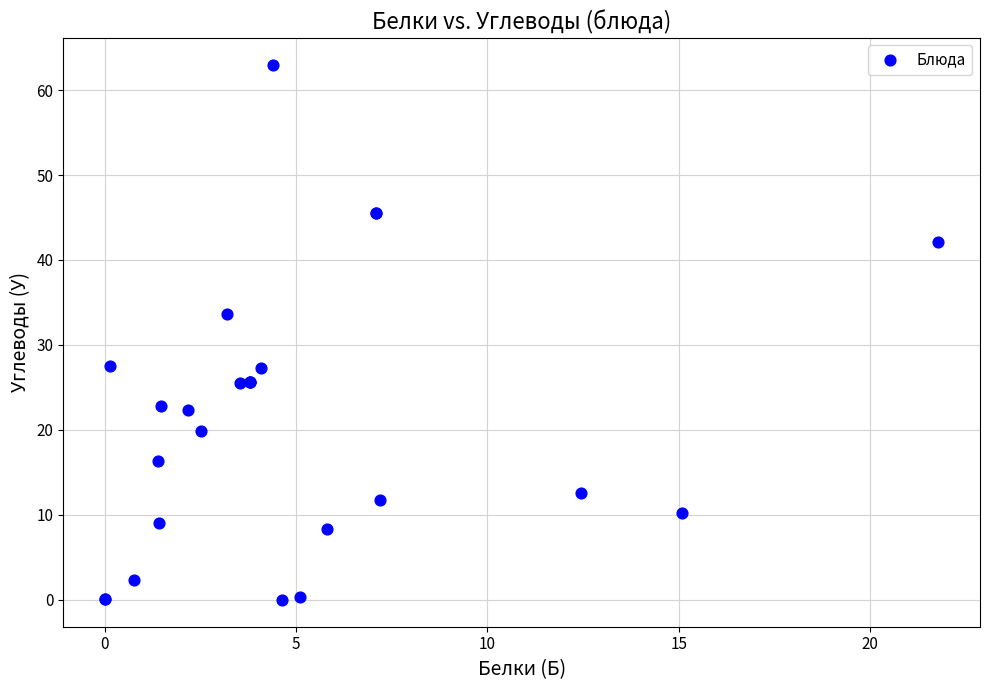

What Y value in the scatter plot is closest to 31?

33.7